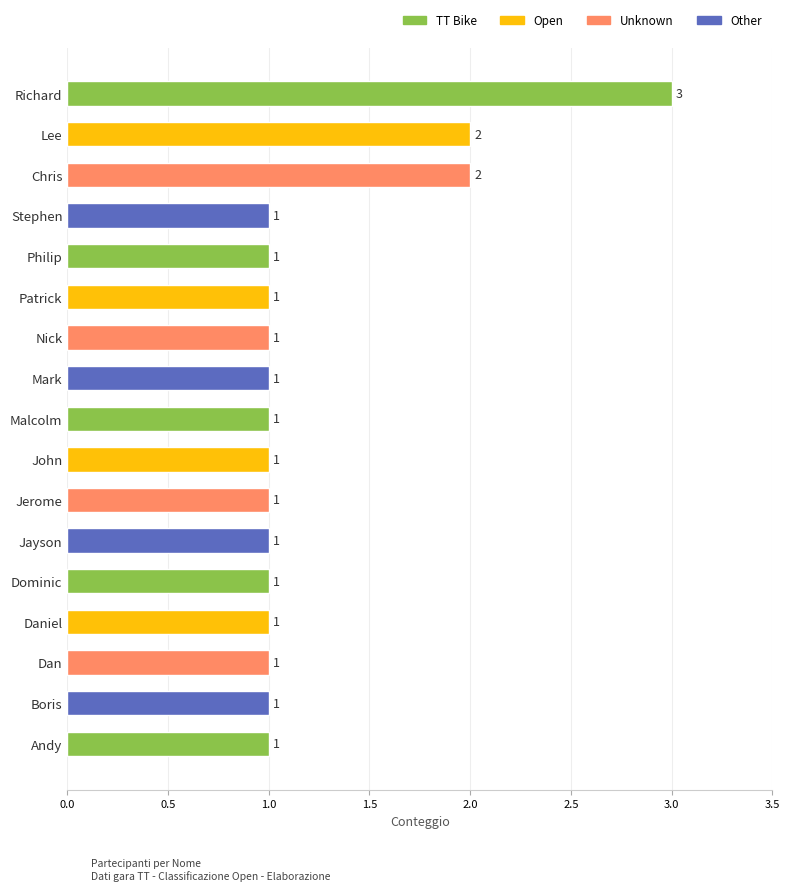

Reading top to bottom, list all the values displayed in this chart.

Richard=3	Lee=2	Chris=2	Stephen=1	Philip=1	Patrick=1	Nick=1	Mark=1	Malcolm=1	John=1	Jerome=1	Jayson=1	Dominic=1	Daniel=1	Dan=1	Boris=1	Andy=1